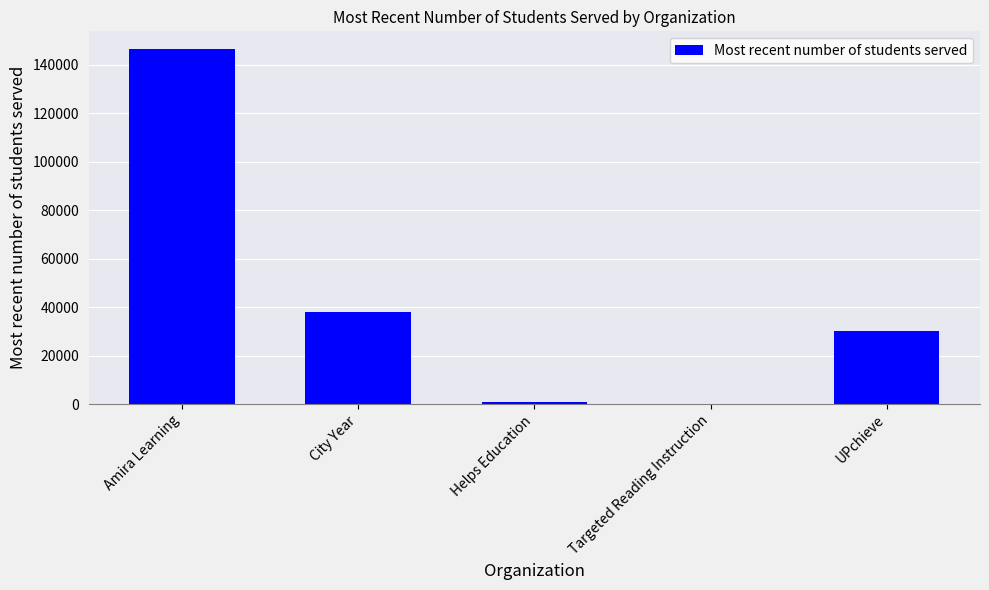

Between Targeted Reading Instruction and Amira Learning, which is larger?

Amira Learning